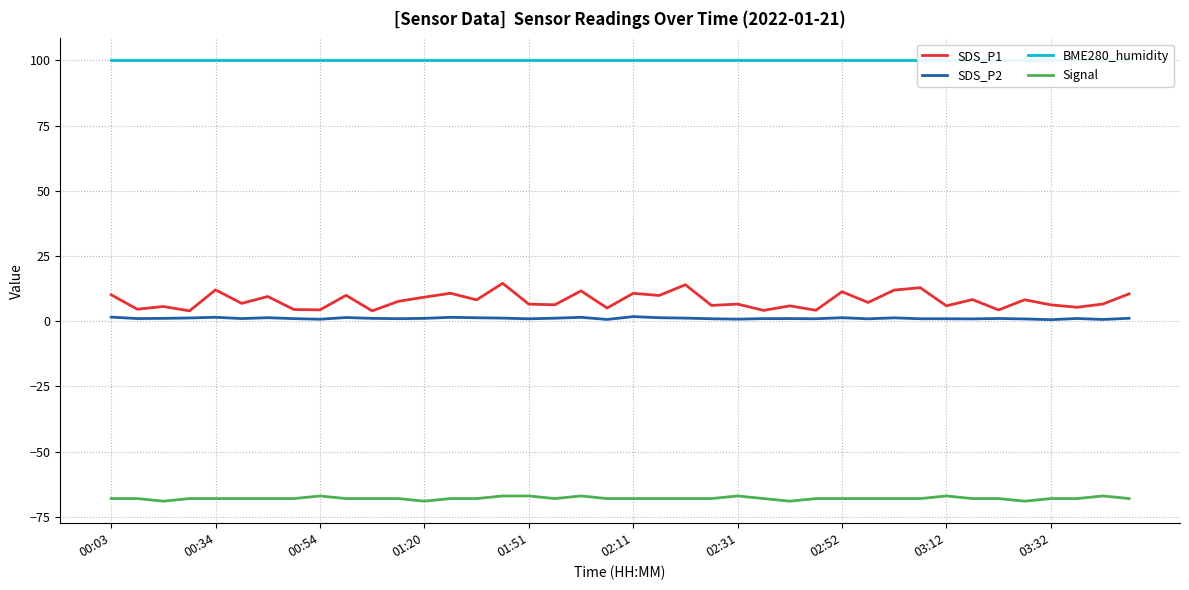

True or false: Signal and BME280_humidity intersect in this chart.

False